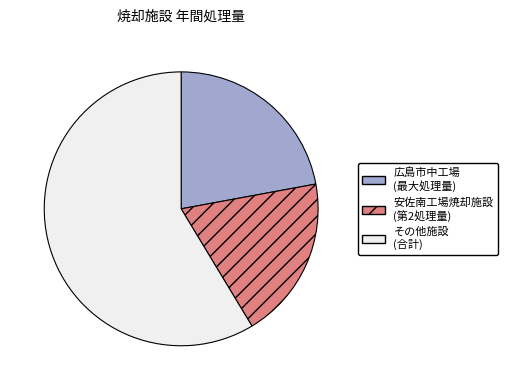

Which slice is the smallest?

安佐南工場焼却施設 (第2処理量)